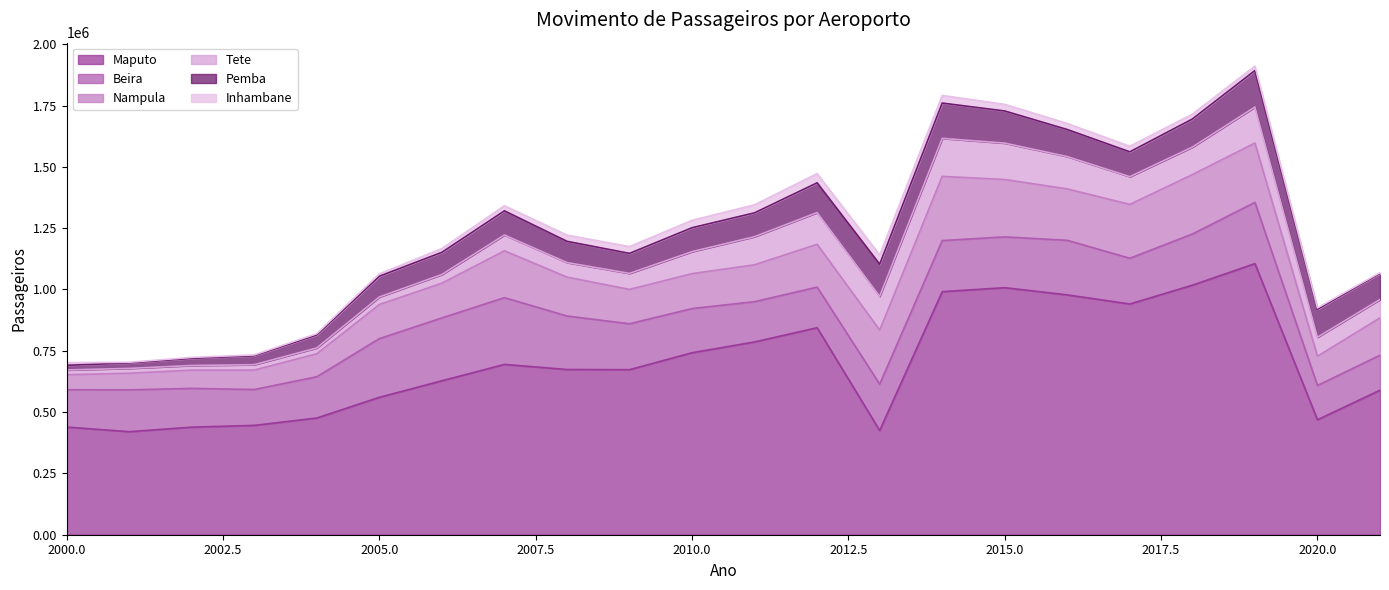

What is the sum of all Beira values?

4232647